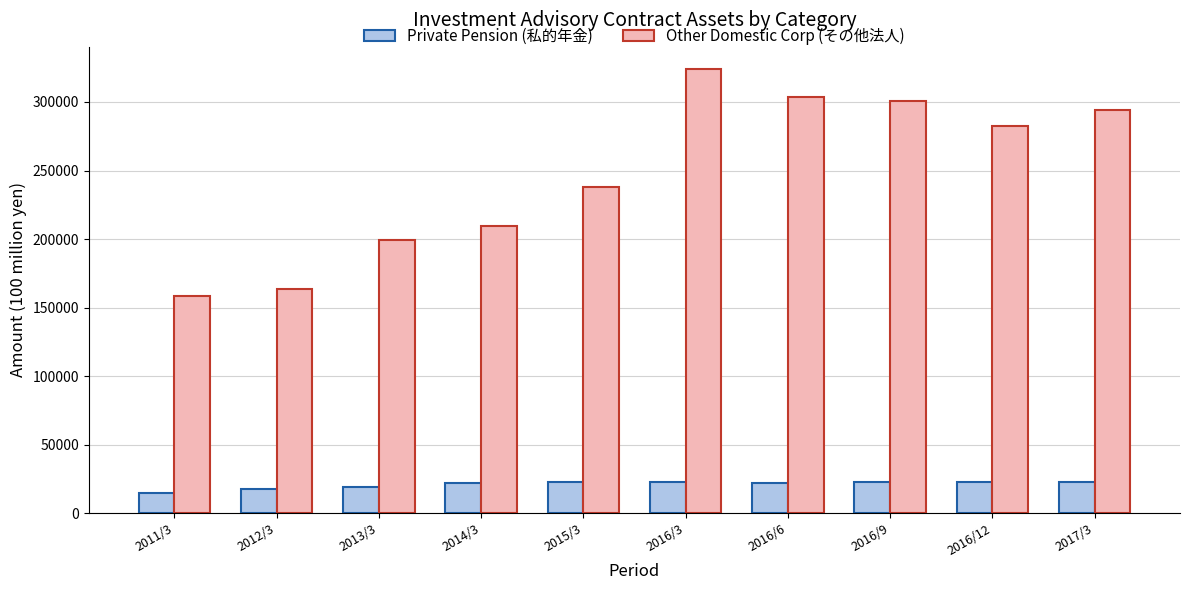

Count the number of data series in this chart.

2